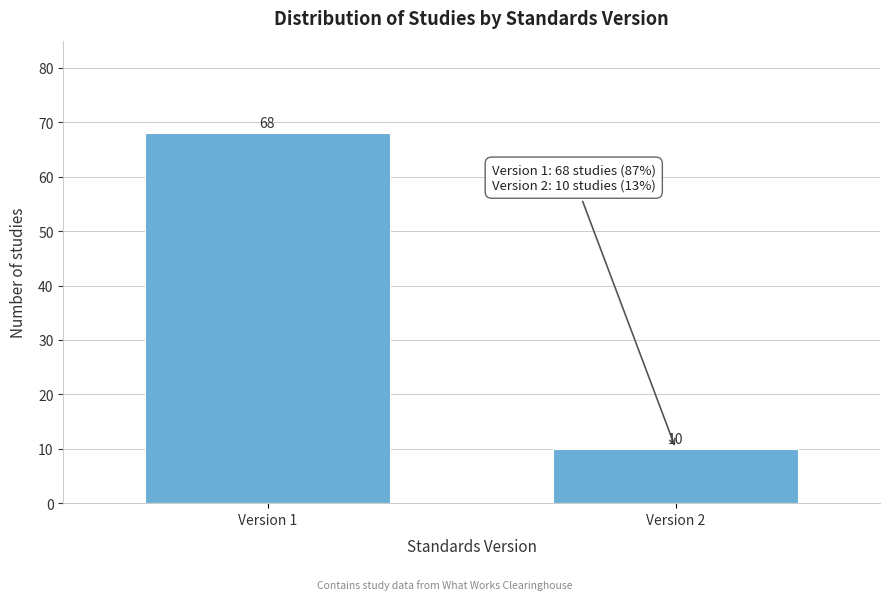

Reading right to left, transcribe all the data shown in this chart.

10	68